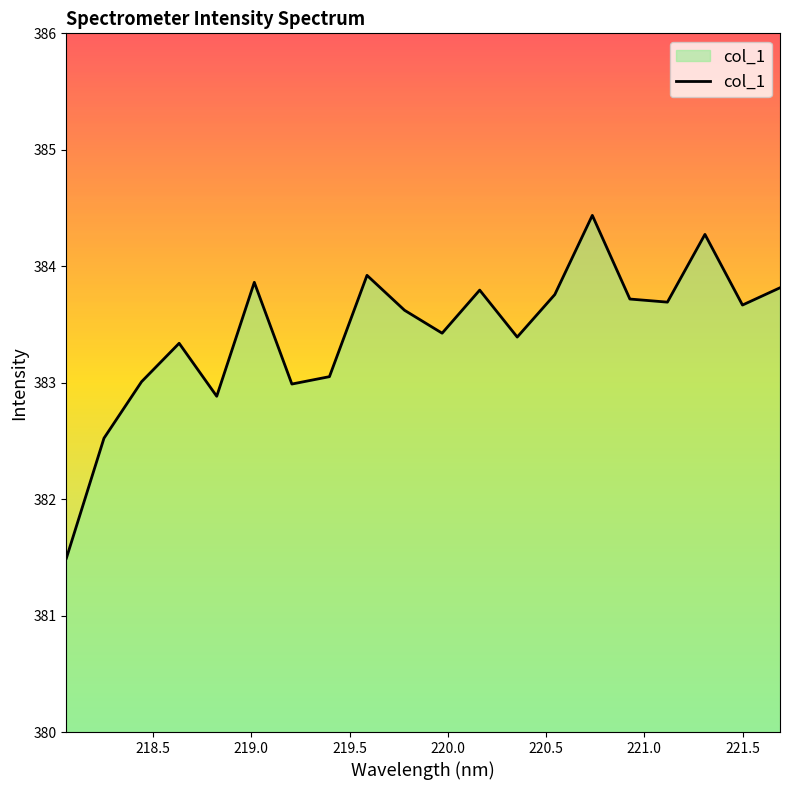

What is the difference between the maximum and minimum values?

2.9